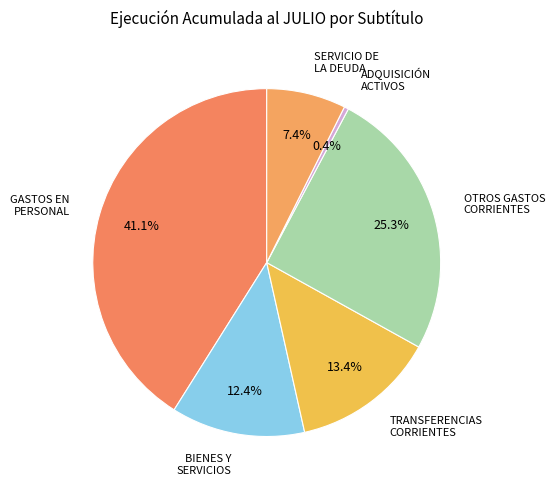

The OTROS GASTOS CORRIENTES slice represents 25% of the pie. True or false?

True